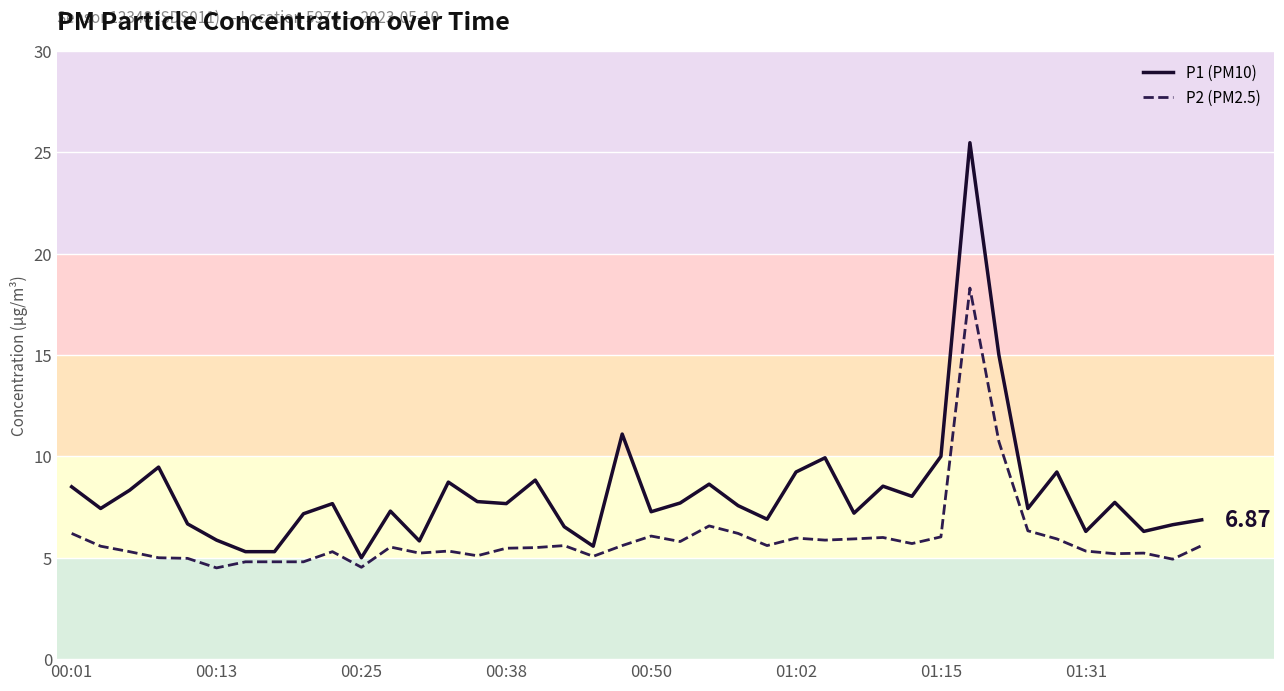

At how many categories does at least one series exceed 6?

34